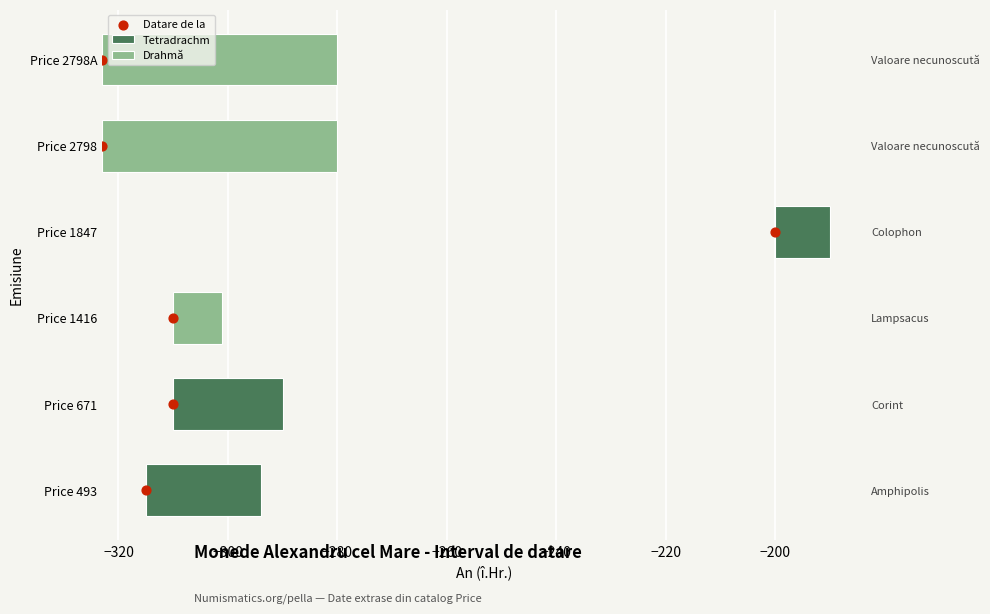

Between −260 and −280, which is larger?

−260